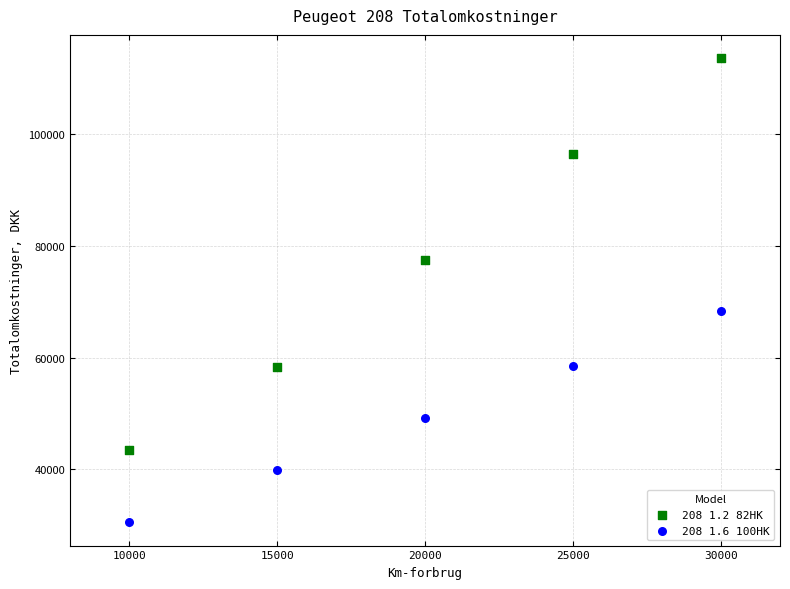

What is the X range (max minus min) for the scatter plot?

20000.0